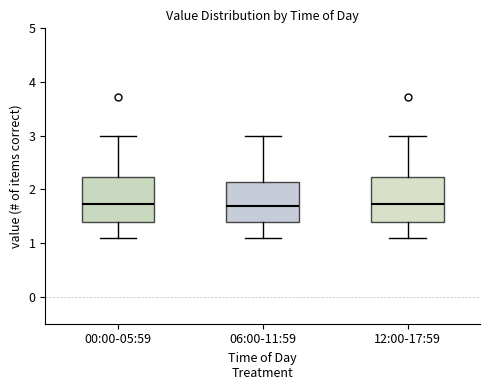

Where does the upper whisker of the box for 06:00-11:59 end on the y-axis? The values are not printed on the chart, so give them approximately, as read against the axis.

3.0